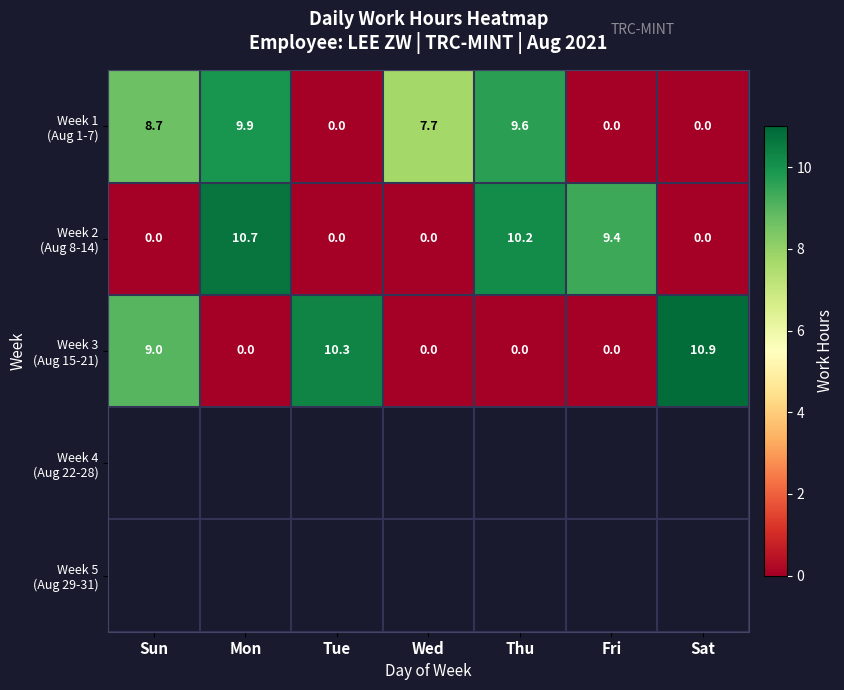

What is the average value of the Week 3 (Aug 15-21) series?

4.3